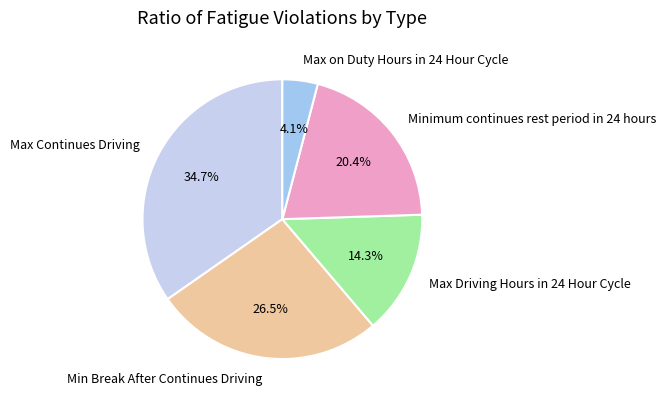

Between Minimum continues rest period in 24 hours and Min Break After Continues Driving, which is larger?

Min Break After Continues Driving